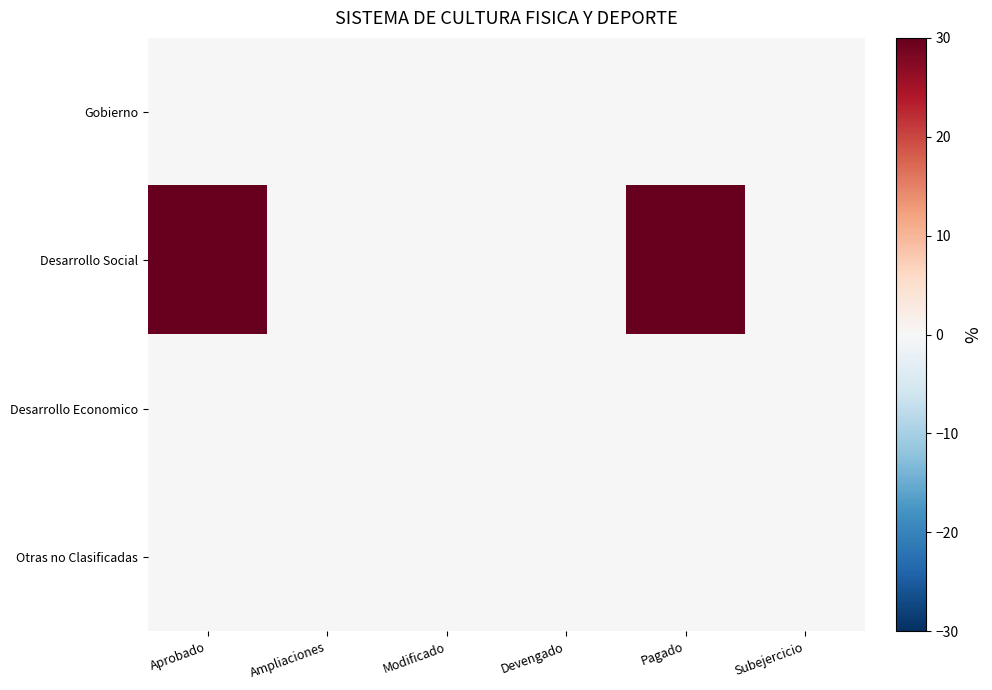

Reading left to right, list all the values displayed in this chart.

Gobierno: Aprobado=0	Ampliaciones=0	Modificado=0	Devengado=0	Pagado=0	Subejercicio=0
Desarrollo Social: Aprobado=30	Ampliaciones=0	Modificado=0	Devengado=0	Pagado=30	Subejercicio=0
Desarrollo Economico: Aprobado=0	Ampliaciones=0	Modificado=0	Devengado=0	Pagado=0	Subejercicio=0
Otras no Clasificadas: Aprobado=0	Ampliaciones=0	Modificado=0	Devengado=0	Pagado=0	Subejercicio=0